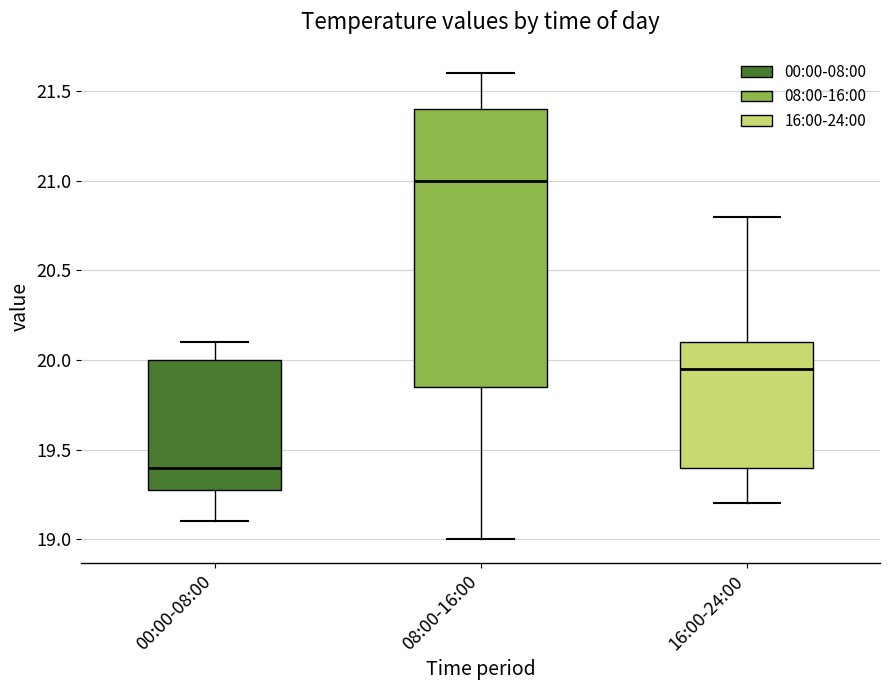

Where is the lower edge of the box for 08:00-16:00 on the y-axis? The values are not printed on the chart, so give them approximately, as read against the axis.

19.85